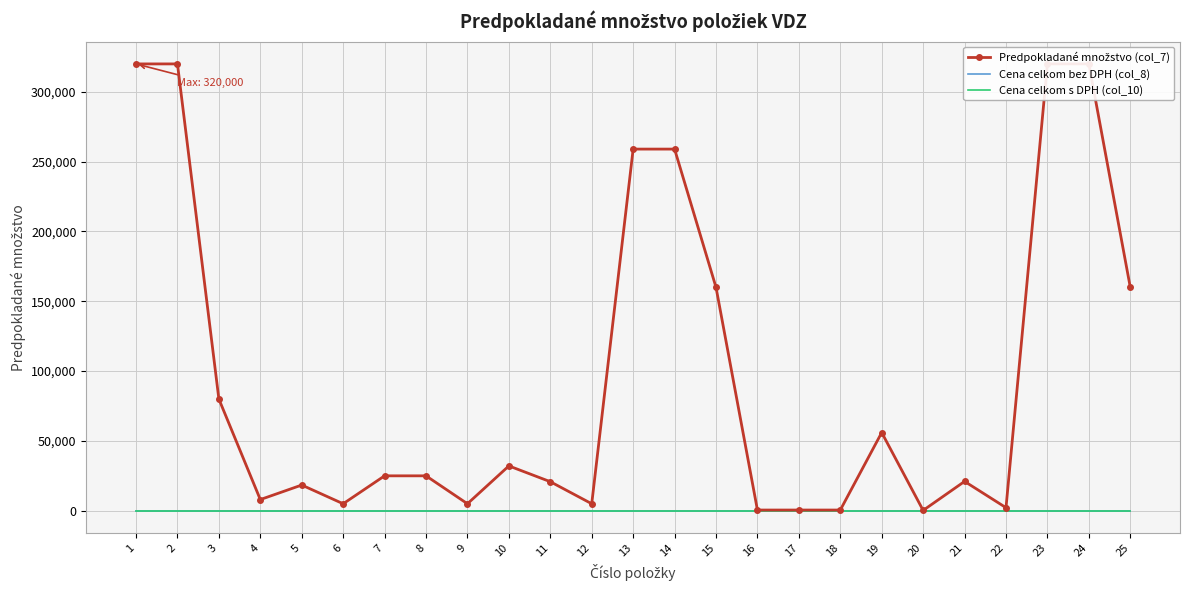

True or false: Cena celkom s DPH (col_10) and Cena celkom bez DPH (col_8) intersect in this chart.

False